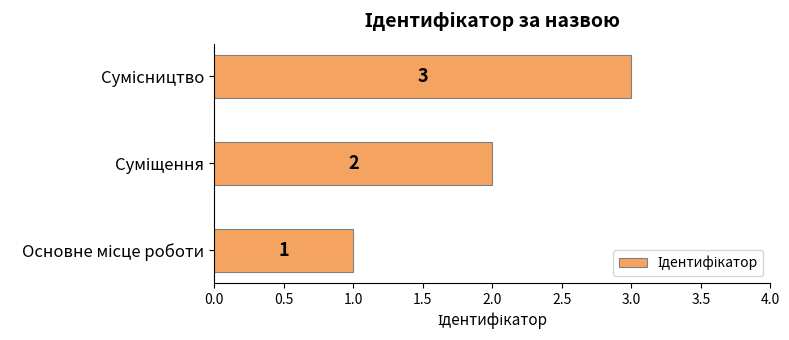

Count the values in the range 1 to 3.

3